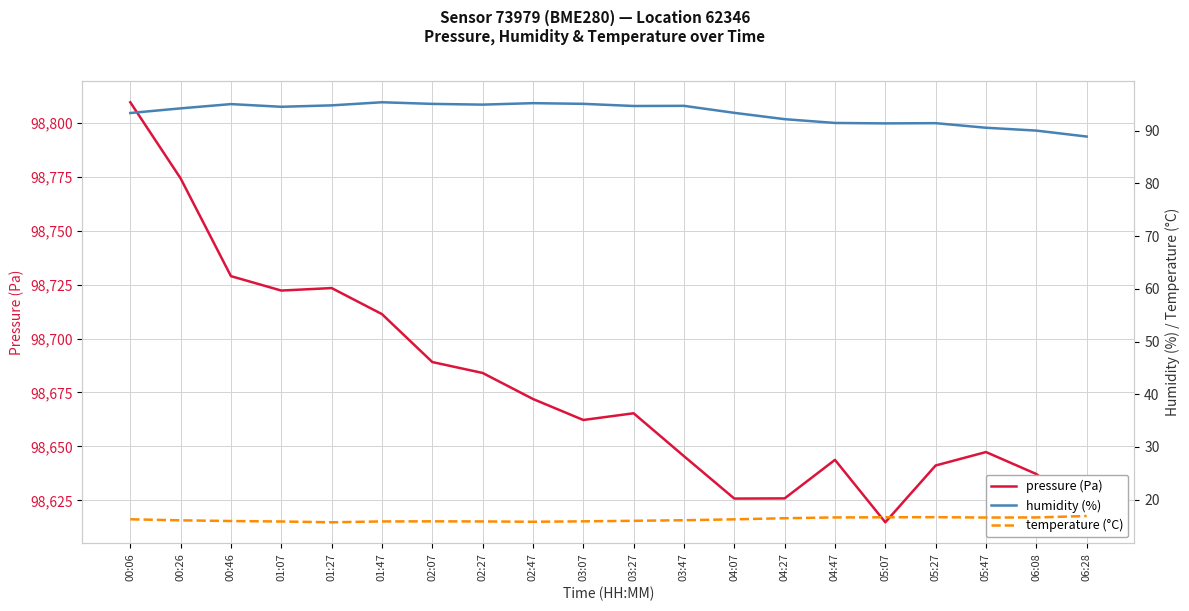

Is the value of temperature at 05:27 greater than the value of humidity at 02:47?

No